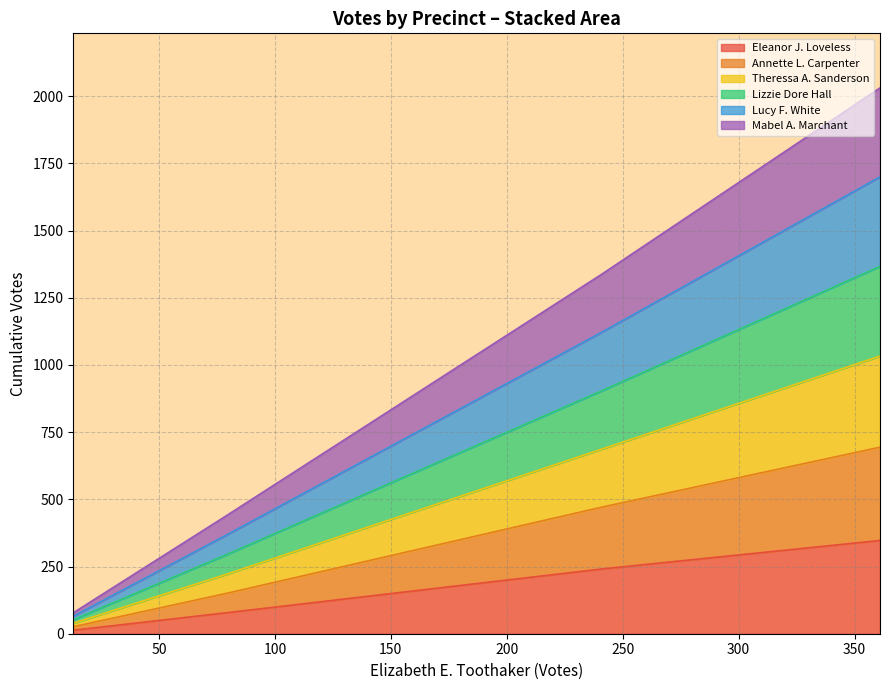

Does the chart display data point markers on the line(s)?

No